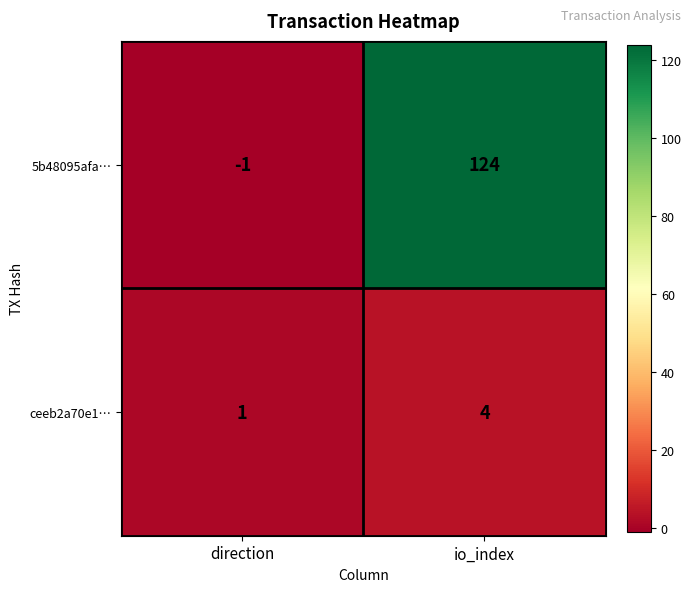

What is the difference between the maximum and minimum values in the 5b48095afa… series?

125